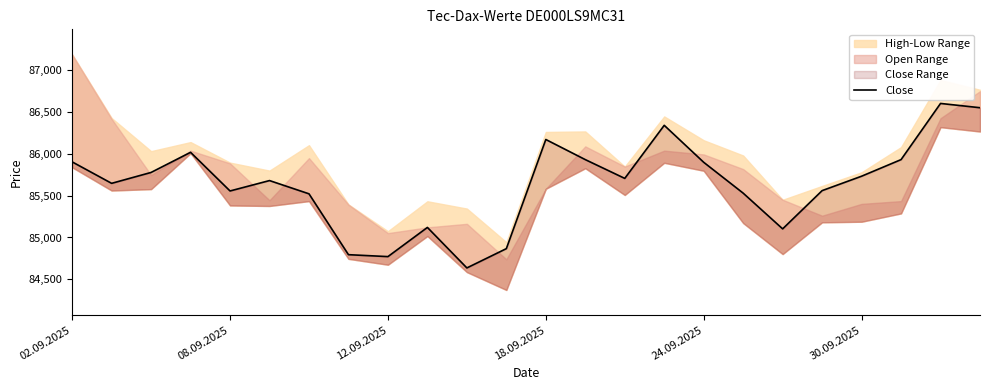

List the labels in order of value, smallest first.

10, 8, 7, 11, 18, 9, 6, 17, 24.09.2025, 19, 08.09.2025, 30.09.2025, 14, 20, 12.09.2025, 16, 02.09.2025, 13, 21, 18.09.2025, 12, 15, 23, 22